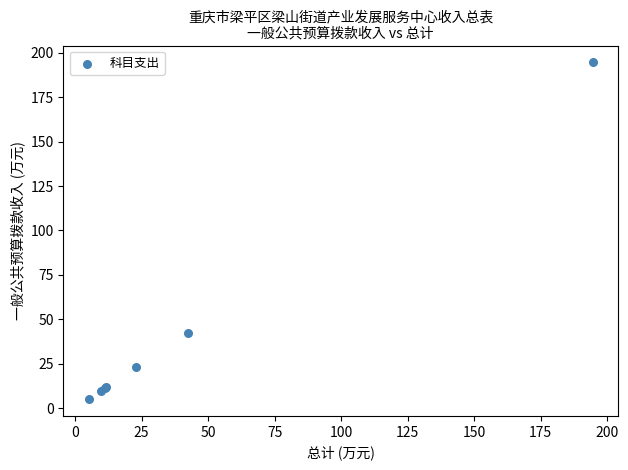

What Y value in the scatter plot is closest to 99?

42.6